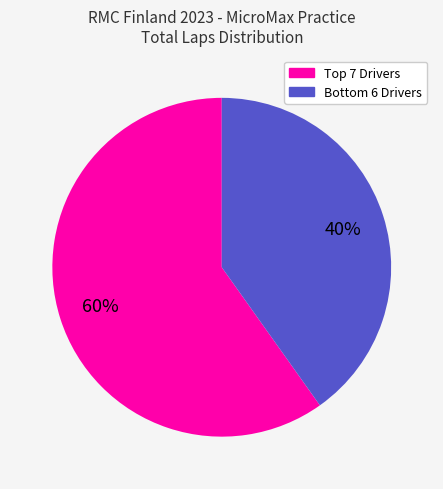

Is there any slice that represents more than half of the pie?

Yes